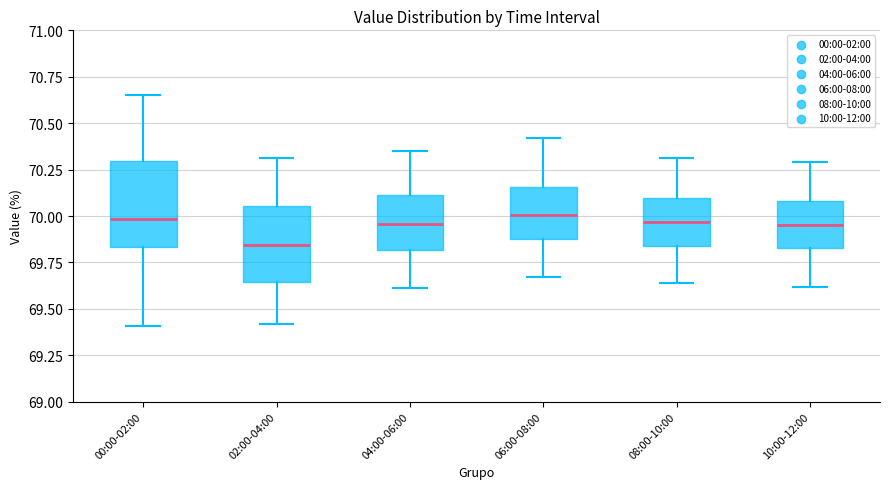

Reading left to right, transcribe this box plot: for each box, give where its median line is, the range the box spans, and where its two whiskers end, as read against the y-axis. The values are not printed on the chart, so give them approximately, as read against the axis.

00:00-02:00: median 70.00, box 69.85 to 70.30, whiskers 69.40 to 70.65
02:00-04:00: median 69.85, box 69.65 to 70.05, whiskers 69.40 to 70.30
04:00-06:00: median 69.95, box 69.80 to 70.10, whiskers 69.60 to 70.35
06:00-08:00: median 70.00, box 69.90 to 70.15, whiskers 69.65 to 70.40
08:00-10:00: median 69.95, box 69.85 to 70.10, whiskers 69.65 to 70.30
10:00-12:00: median 69.95, box 69.85 to 70.10, whiskers 69.60 to 70.30